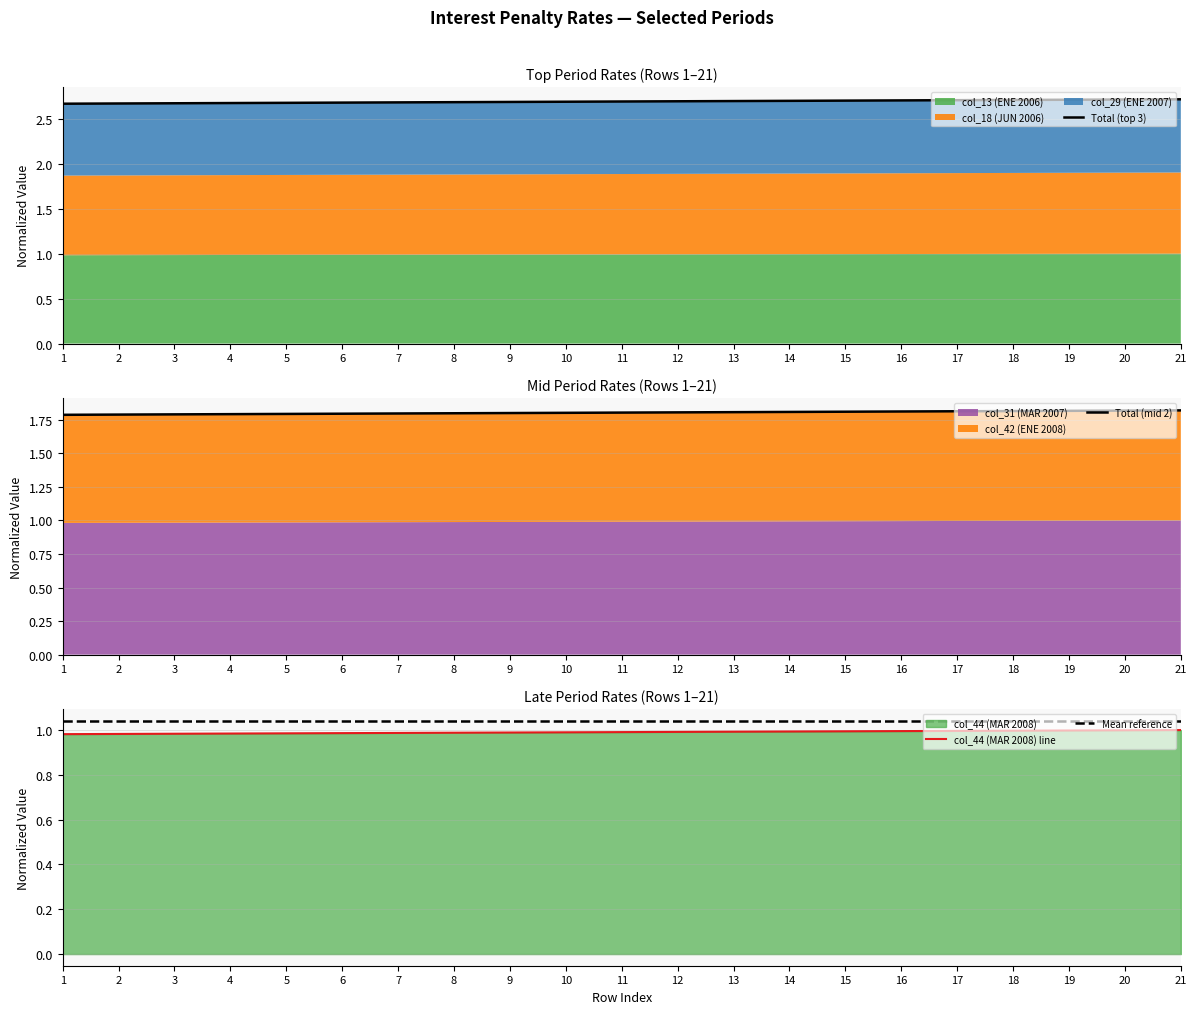

True or false: col_44 (MAR 2008) line has more than 0 points higher than both neighbors.

False